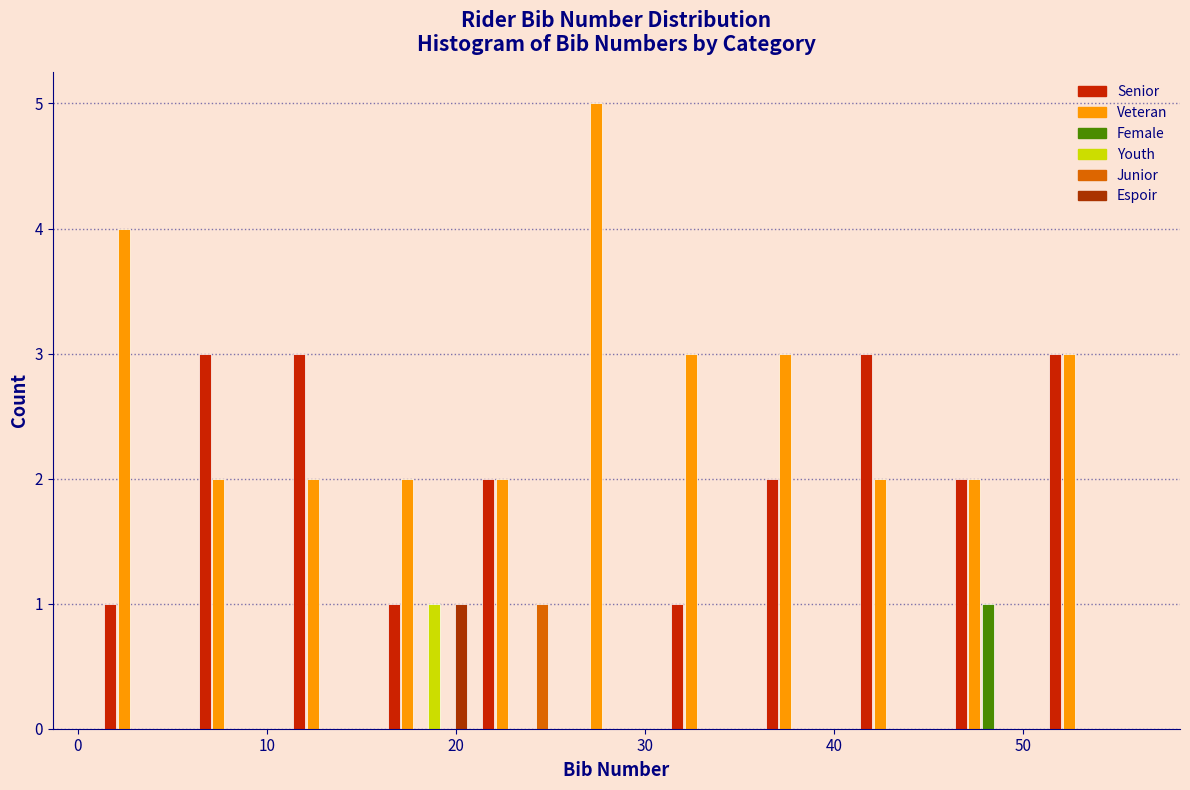

In the Veteran series, which range on the x-axis has the tallest bar?

26 to 31